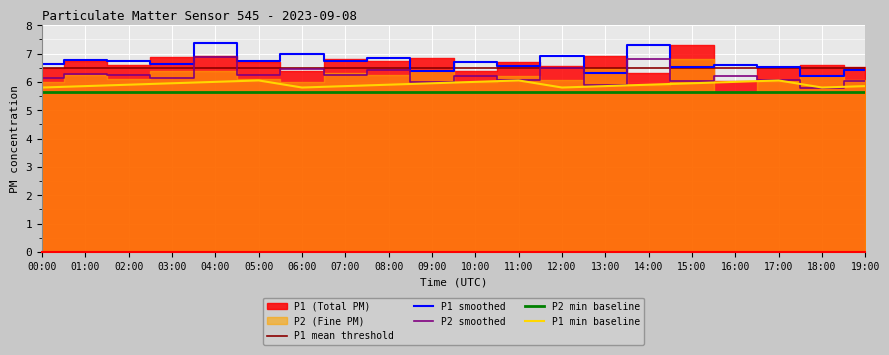

What is the label of the 13th point from the right?

07:00